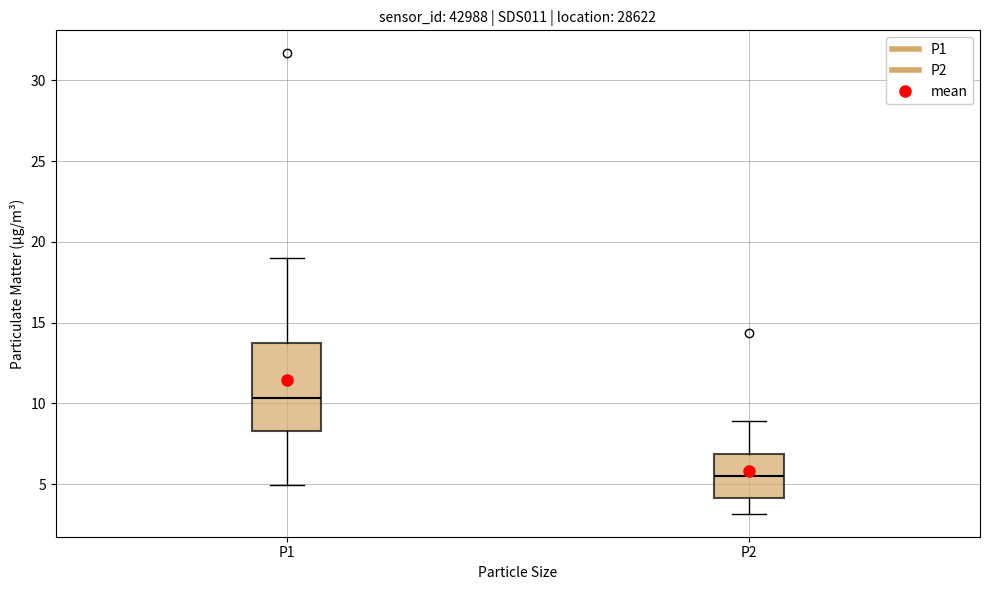

Which box is the tallest, from its lower edge to its upper edge?

P1